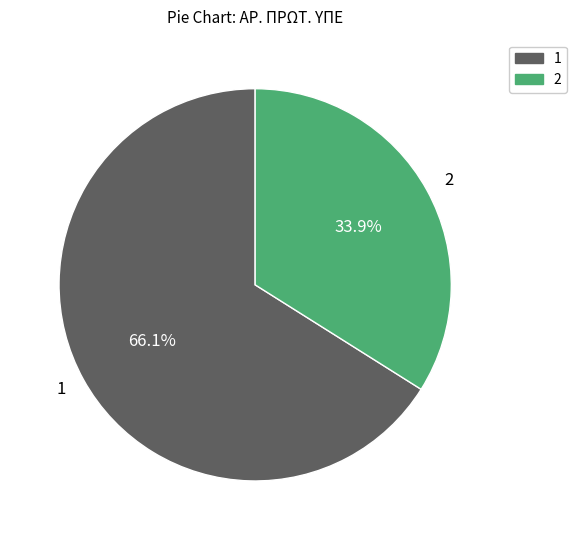

Rank the categories by value from lowest to highest.

2, 1